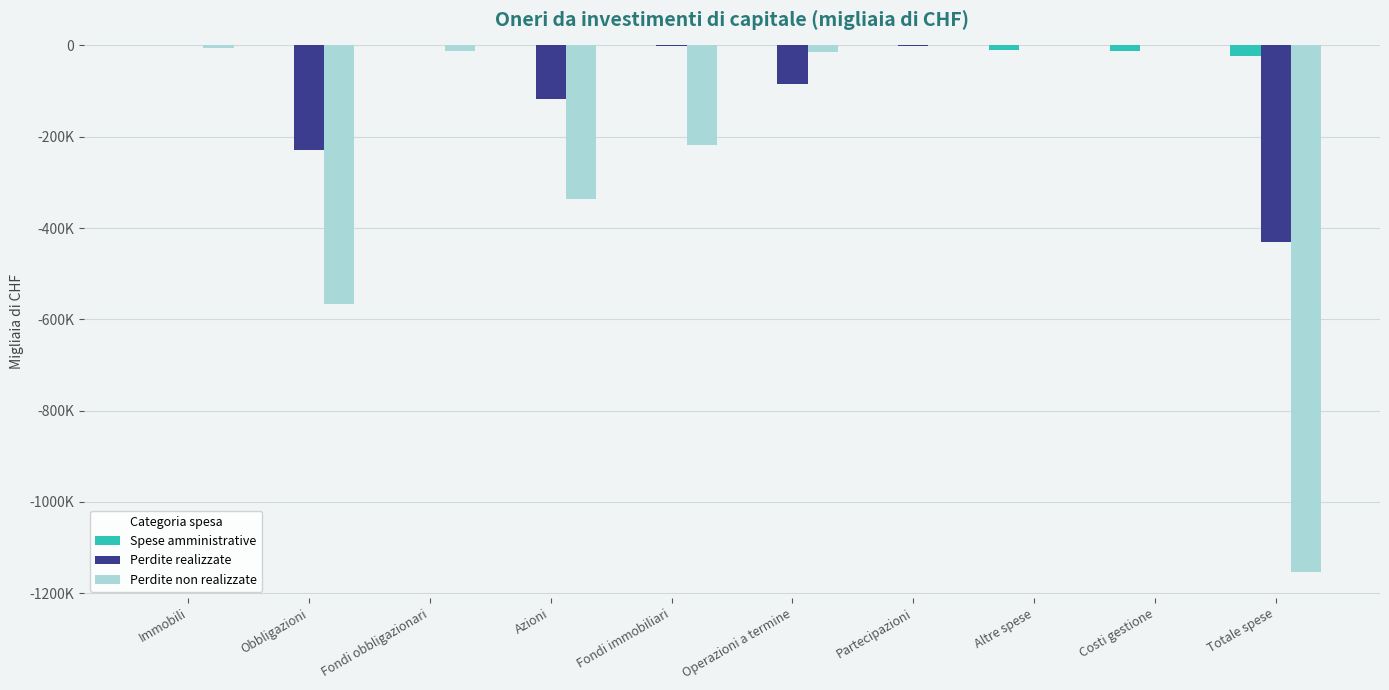

Which series has the largest range (max minus min)?

Perdite non realizzate